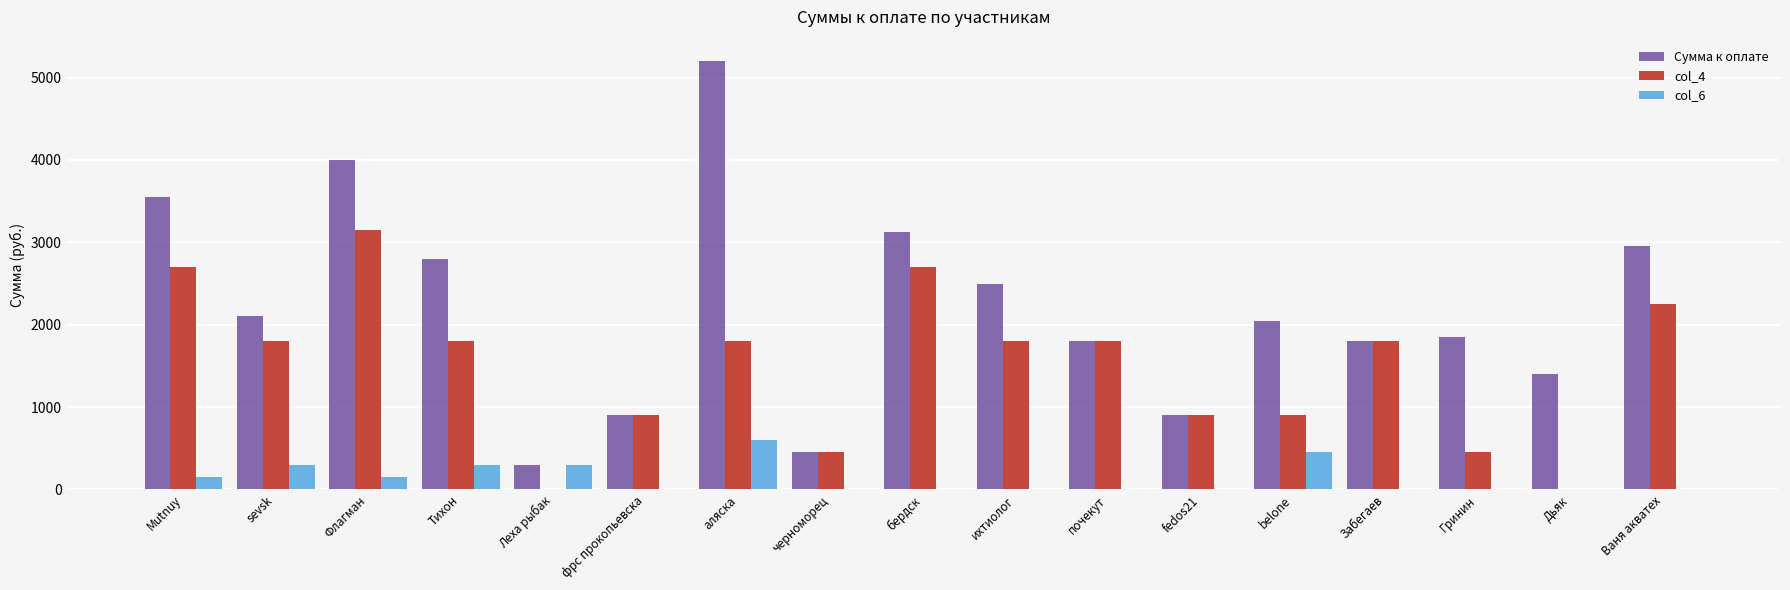

Which series has the largest range (max minus min)?

Сумма к оплате